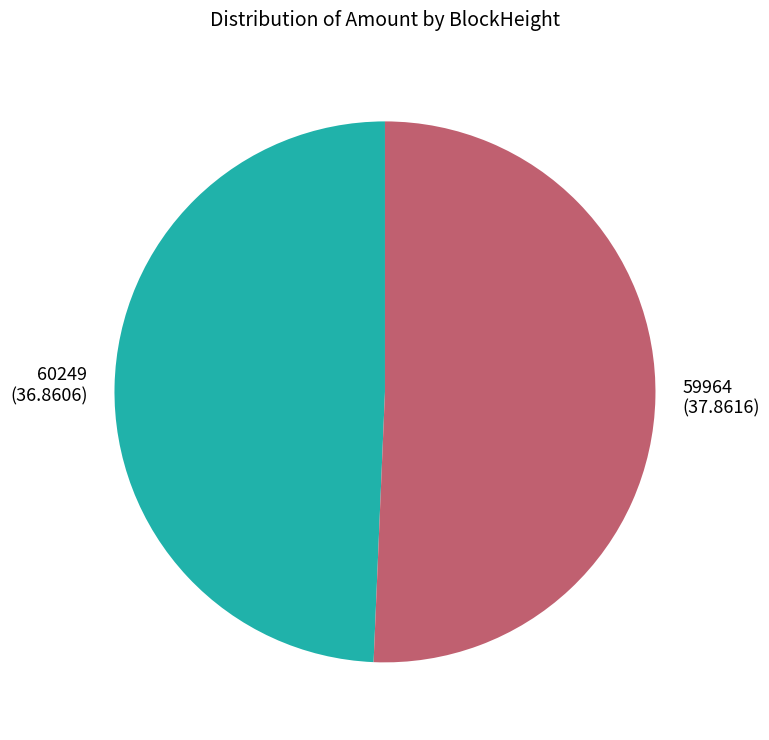

Which category has the smallest portion of the pie?

60249